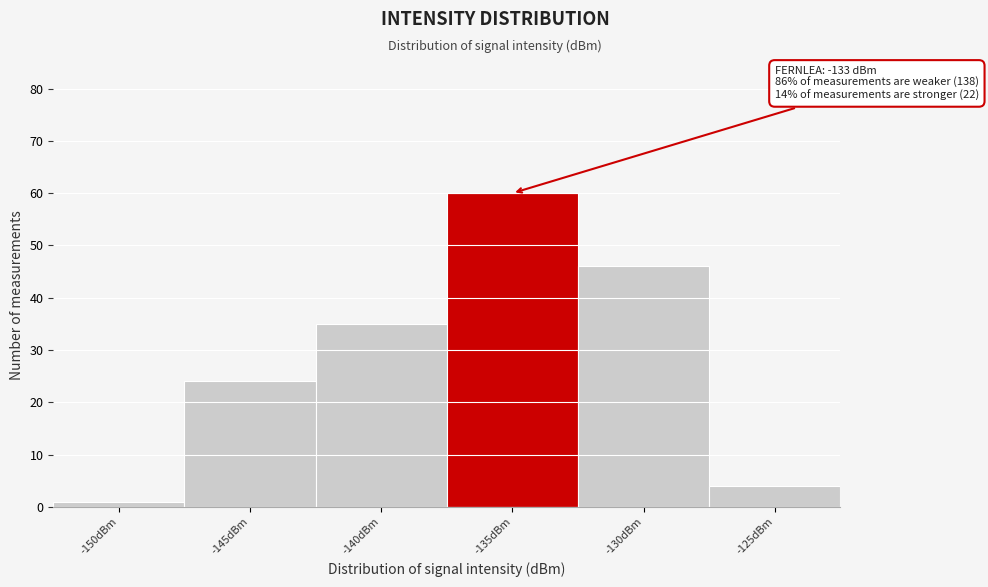

Reading left to right, list all the values displayed in this chart.

1	24	35	60	46	4